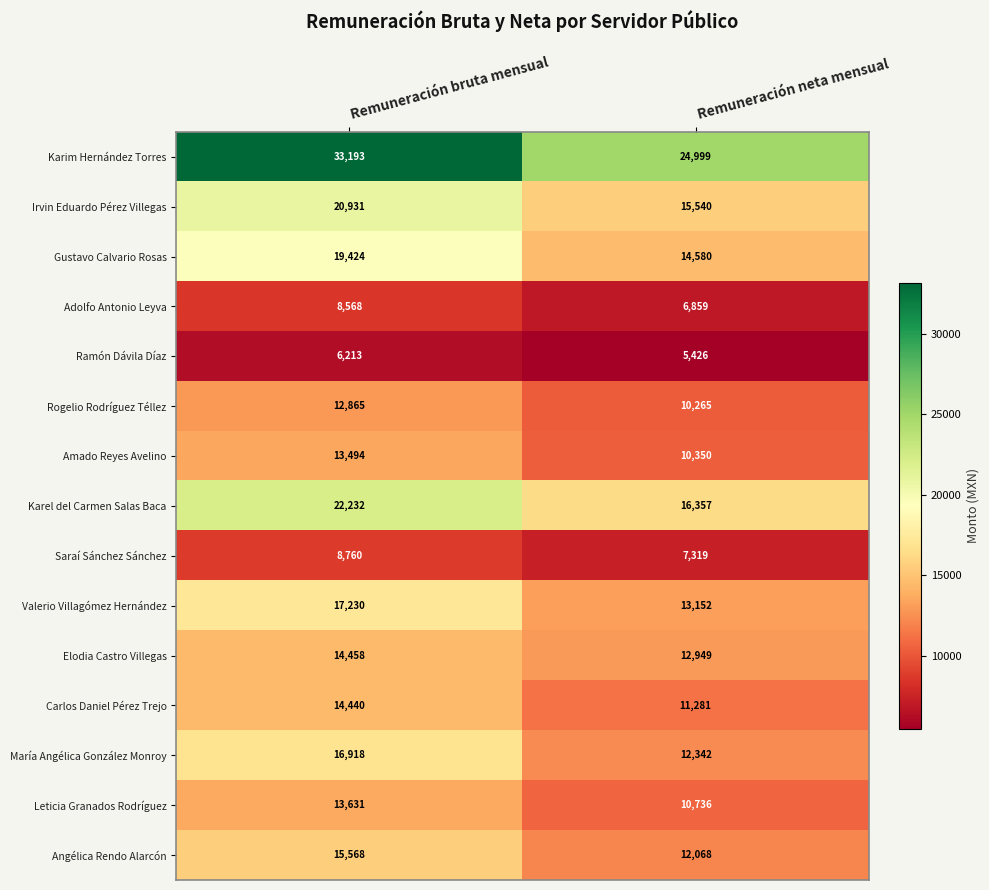

How many distinct data groups are displayed?

15